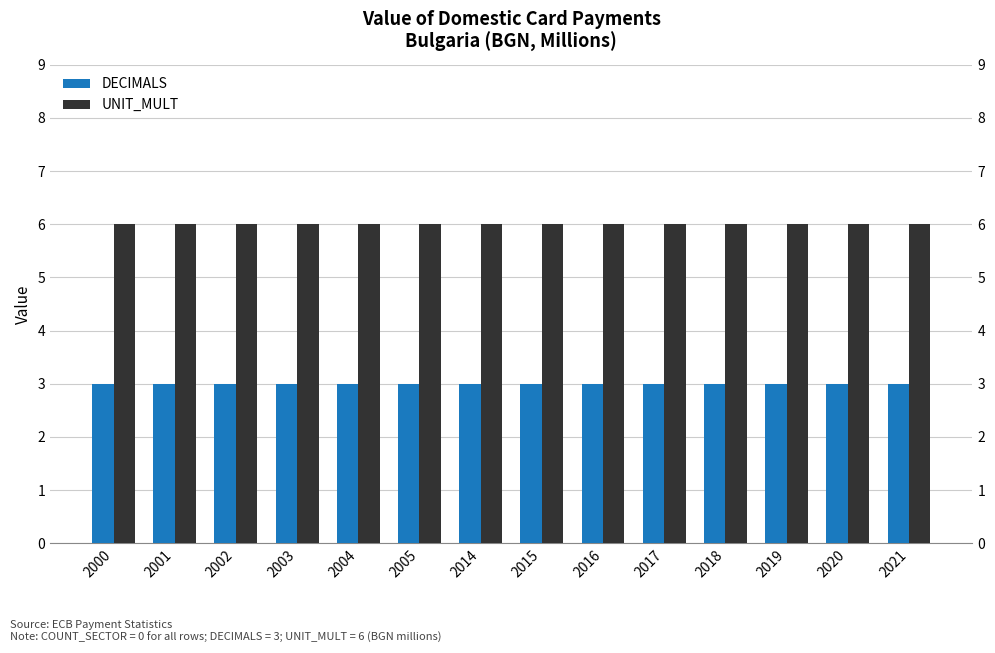

What is the approximate value of DECIMALS at 2004?

3